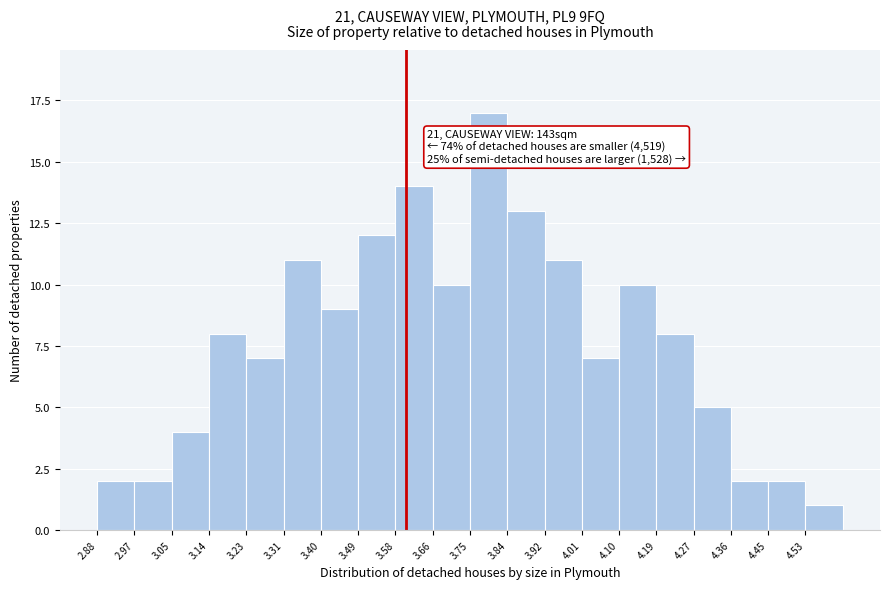

Over which range of the x-axis is the bar tallest?

3.750 to 3.837